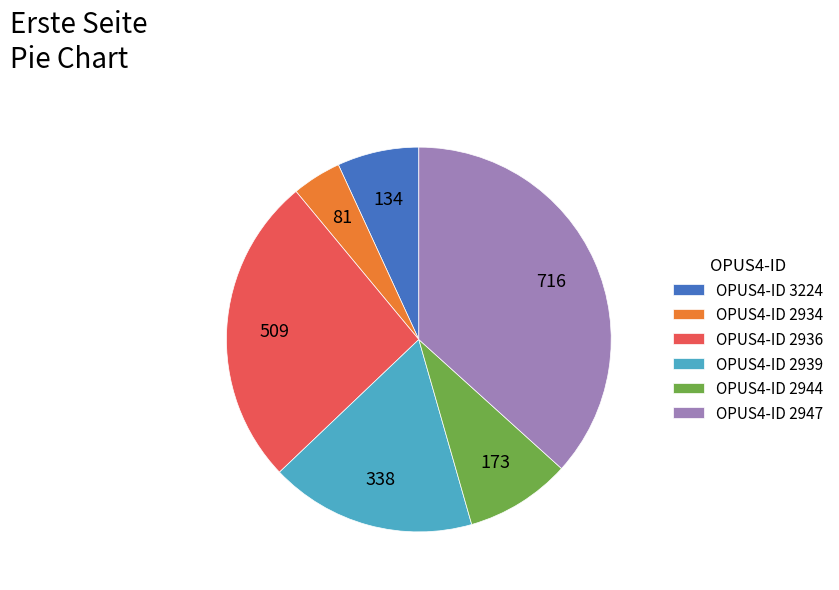

Is there a majority slice in this chart?

No